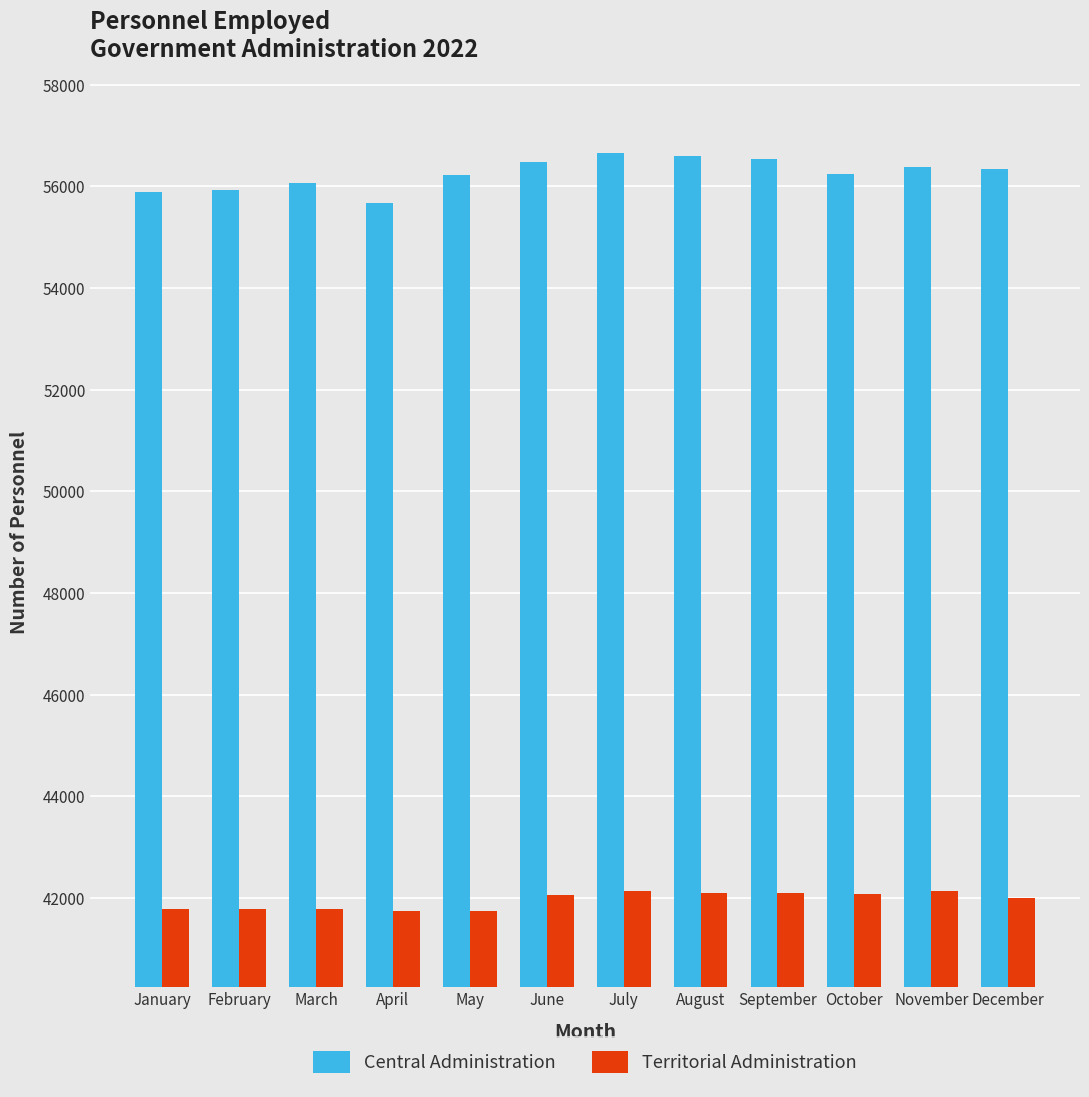

How many groups of bars are there?

12